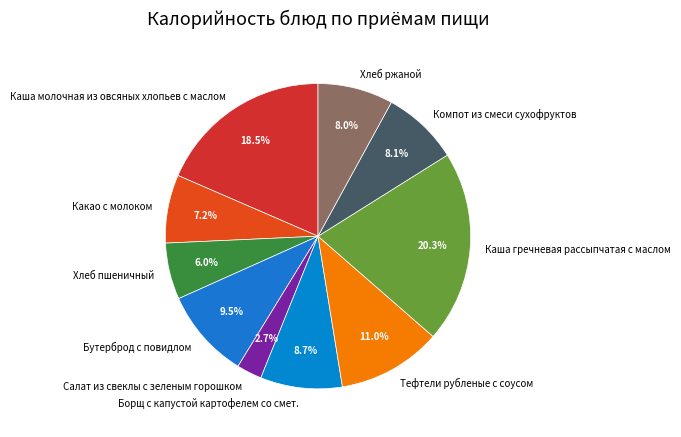

What percentage is NOT represented by Компот из смеси сухофруктов?

91.9%